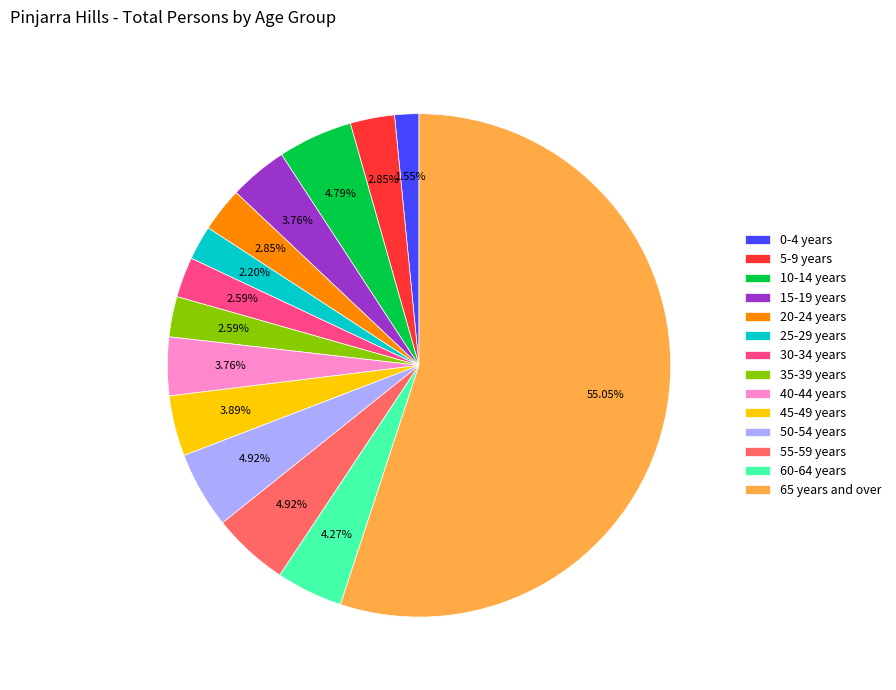

Combined, do 25-29 years and 5-9 years account for over 50%?

No